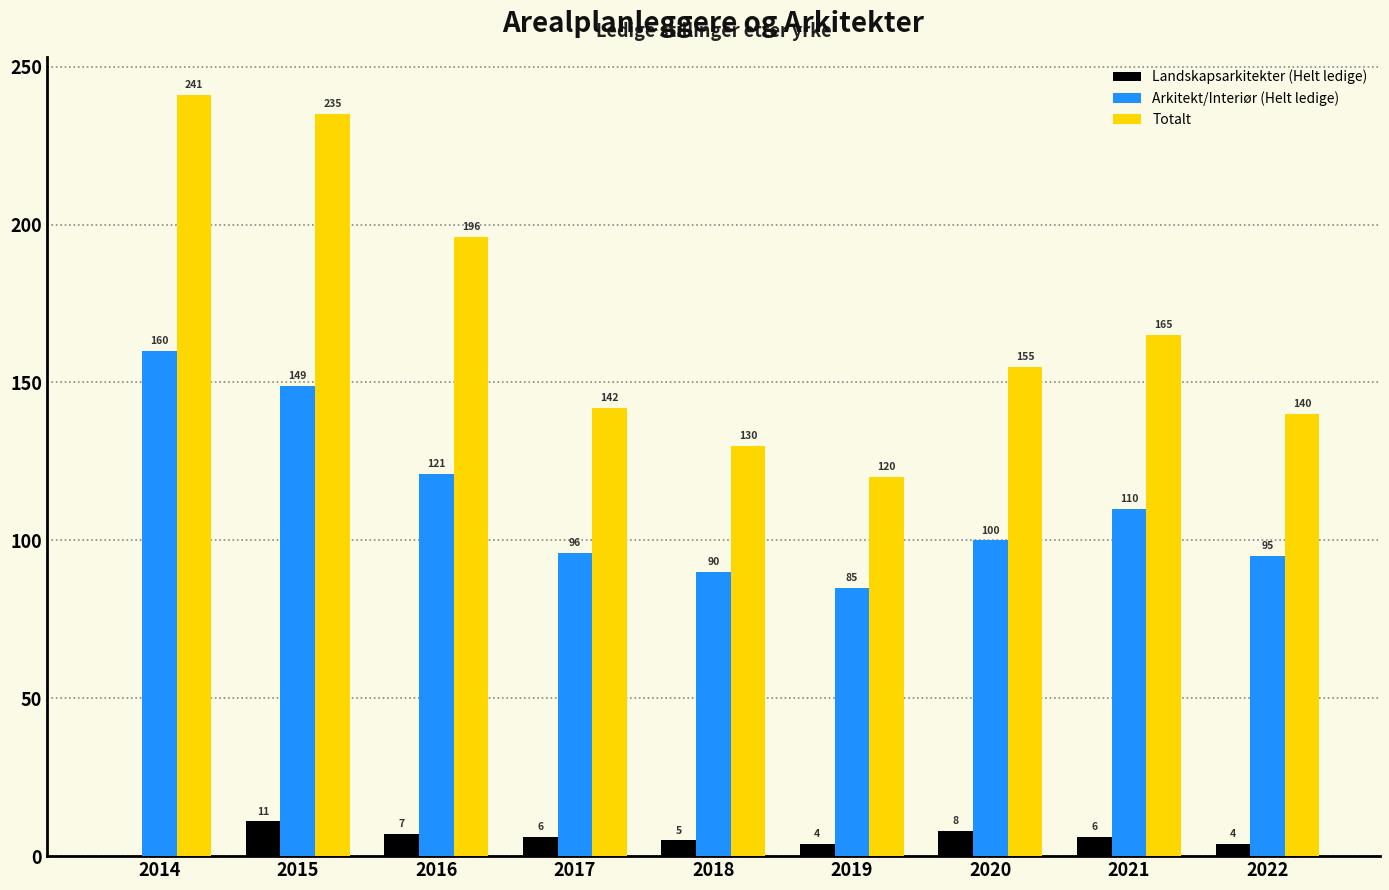

What is the total value across all series at 2021?

281